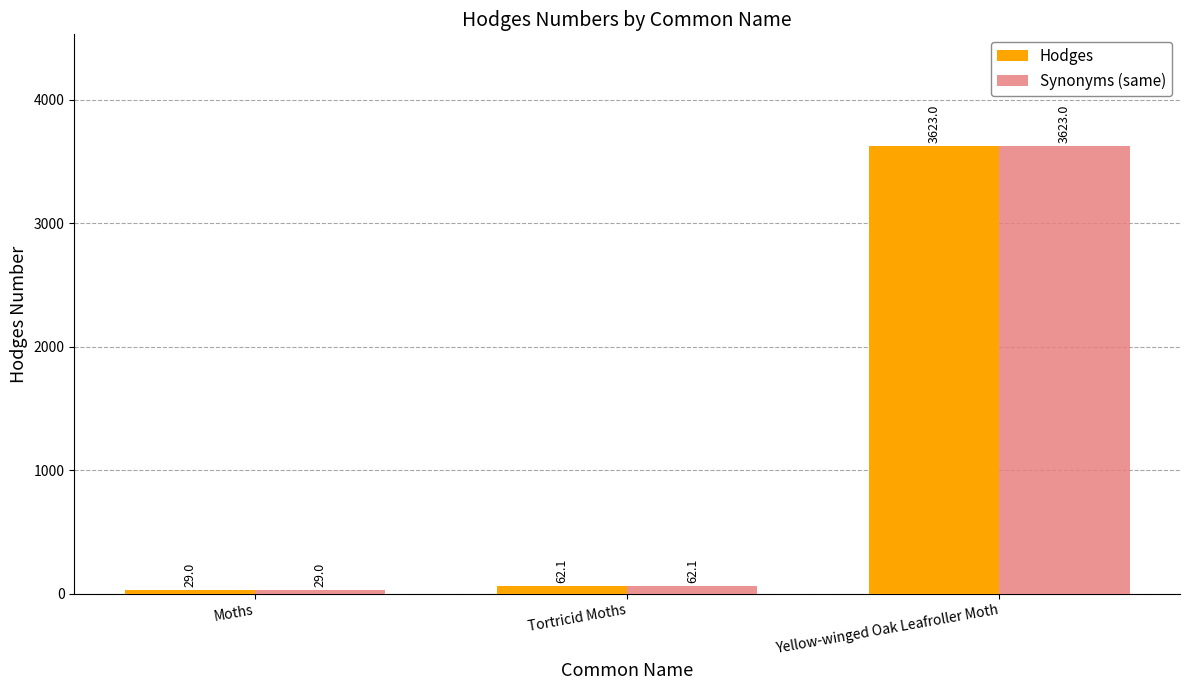

What is the total value across all series at Moths?

58.0